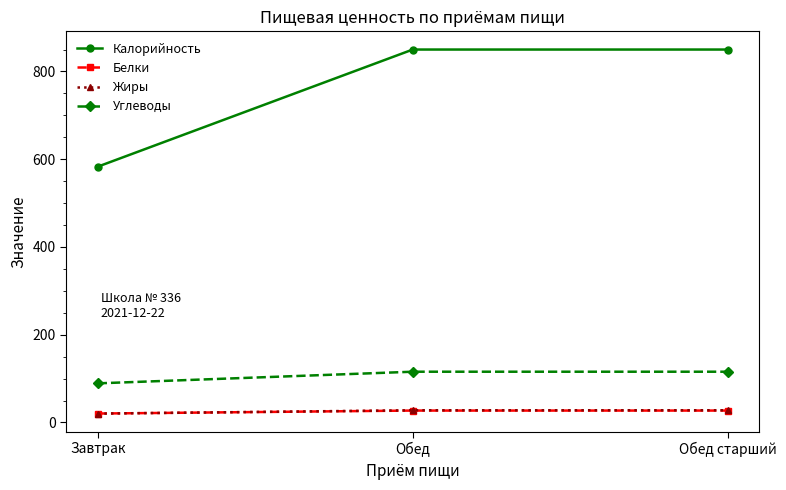

Reading left to right, what are all the values shown in this chart?

Калорийность: 583.0	850.0	850.0
Белки: 20.3	27.1	27.1
Жиры: 20.2	27.8	27.8
Углеводы: 89.1	115.7	115.7